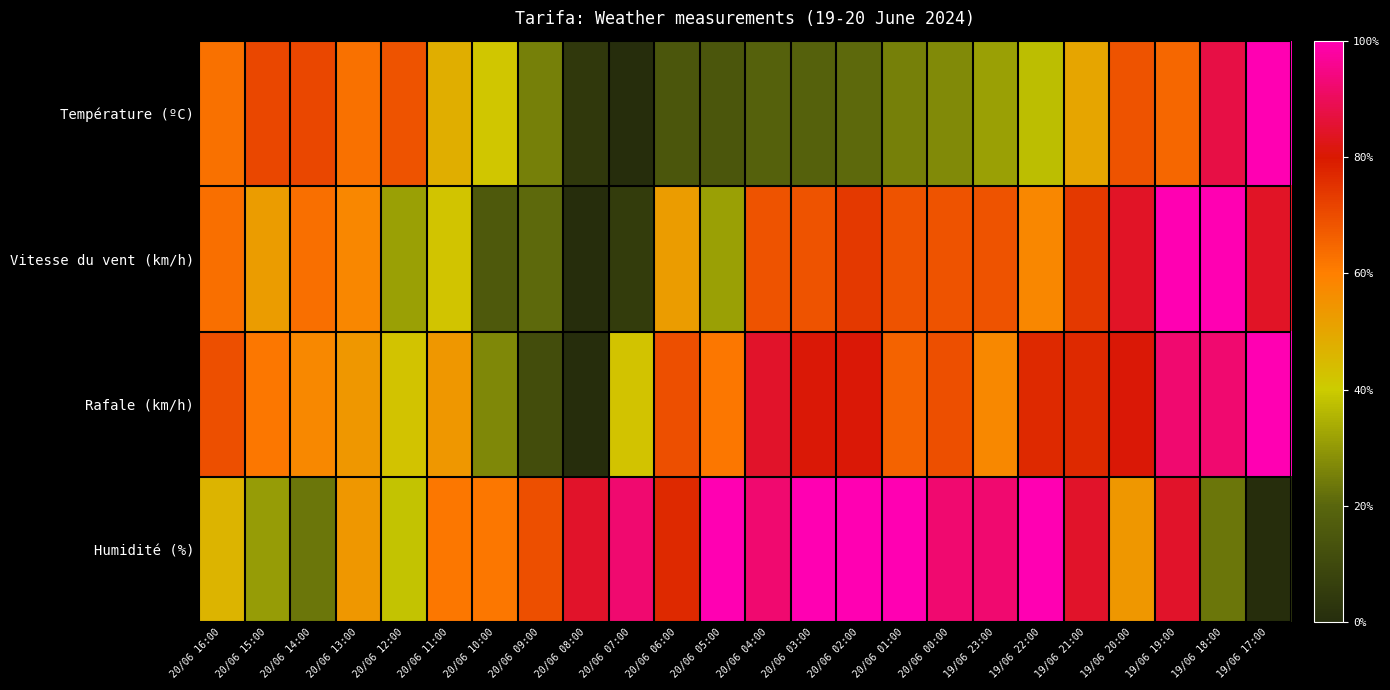

Reading left to right, transcribe all the data shown in this chart.

Température (ºC): 20/06 16:00=0.6	20/06 15:00=0.7	20/06 14:00=0.7	20/06 13:00=0.6	20/06 12:00=0.7	20/06 11:00=0.5	20/06 10:00=0.4	20/06 09:00=0.2	20/06 08:00=0.0	20/06 07:00=0.0	20/06 06:00=0.1	20/06 05:00=0.1	20/06 04:00=0.2	20/06 03:00=0.2	20/06 02:00=0.2	20/06 01:00=0.2	20/06 00:00=0.3	19/06 23:00=0.3	19/06 22:00=0.4	19/06 21:00=0.5	19/06 20:00=0.7	19/06 19:00=0.6	19/06 18:00=0.9	19/06 17:00=1.0
Vitesse du vent (km/h): 20/06 16:00=0.6	20/06 15:00=0.5	20/06 14:00=0.6	20/06 13:00=0.6	20/06 12:00=0.3	20/06 11:00=0.4	20/06 10:00=0.2	20/06 09:00=0.2	20/06 08:00=0.0	20/06 07:00=0.1	20/06 06:00=0.5	20/06 05:00=0.3	20/06 04:00=0.7	20/06 03:00=0.7	20/06 02:00=0.7	20/06 01:00=0.7	20/06 00:00=0.7	19/06 23:00=0.7	19/06 22:00=0.6	19/06 21:00=0.7	19/06 20:00=0.8	19/06 19:00=1.0	19/06 18:00=1.0	19/06 17:00=0.8
Rafale (km/h): 20/06 16:00=0.7	20/06 15:00=0.6	20/06 14:00=0.6	20/06 13:00=0.5	20/06 12:00=0.4	20/06 11:00=0.5	20/06 10:00=0.3	20/06 09:00=0.1	20/06 08:00=0.0	20/06 07:00=0.4	20/06 06:00=0.7	20/06 05:00=0.6	20/06 04:00=0.8	20/06 03:00=0.8	20/06 02:00=0.8	20/06 01:00=0.7	20/06 00:00=0.7	19/06 23:00=0.6	19/06 22:00=0.8	19/06 21:00=0.8	19/06 20:00=0.8	19/06 19:00=0.9	19/06 18:00=0.9	19/06 17:00=1.0
Humidité (%): 20/06 16:00=0.5	20/06 15:00=0.3	20/06 14:00=0.2	20/06 13:00=0.5	20/06 12:00=0.4	20/06 11:00=0.6	20/06 10:00=0.6	20/06 09:00=0.7	20/06 08:00=0.8	20/06 07:00=0.9	20/06 06:00=0.8	20/06 05:00=1.0	20/06 04:00=0.9	20/06 03:00=1.0	20/06 02:00=1.0	20/06 01:00=1.0	20/06 00:00=0.9	19/06 23:00=0.9	19/06 22:00=1.0	19/06 21:00=0.8	19/06 20:00=0.5	19/06 19:00=0.8	19/06 18:00=0.2	19/06 17:00=0.0